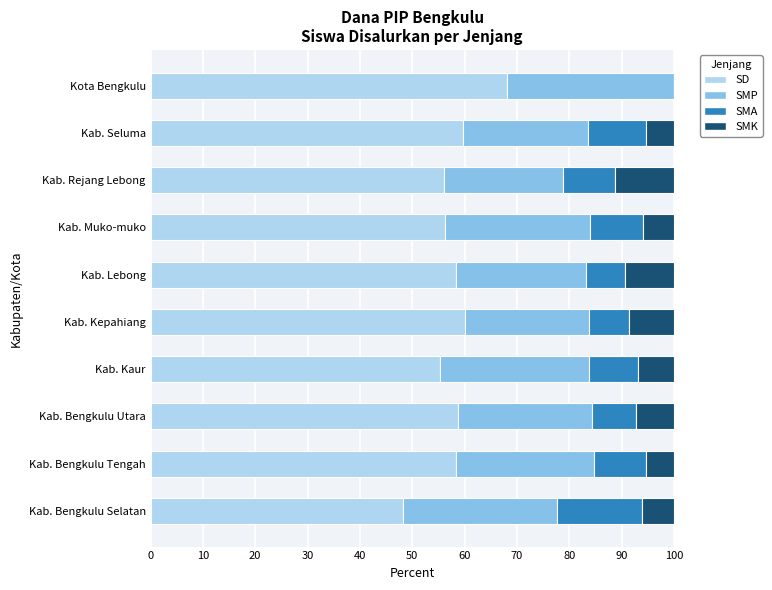

What is the total value across all series at Kab. Lebong?

100.0